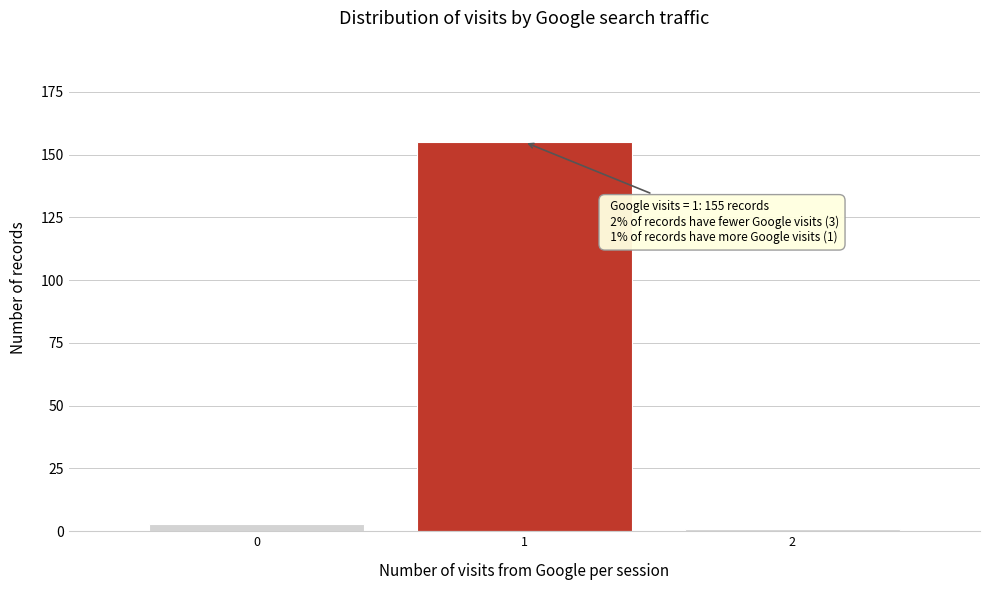

Which range on the x-axis has the tallest bar?

0.5 to 1.5